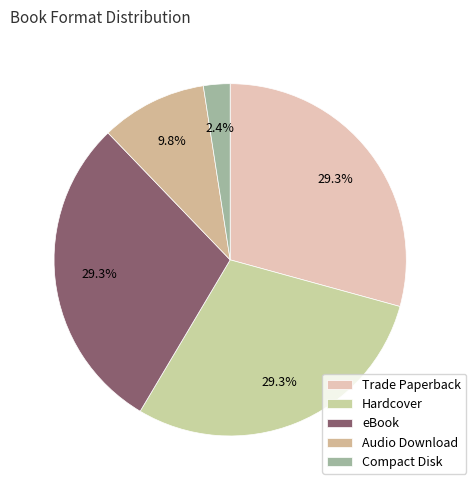

What is the smallest slice in the pie chart?

Compact Disk